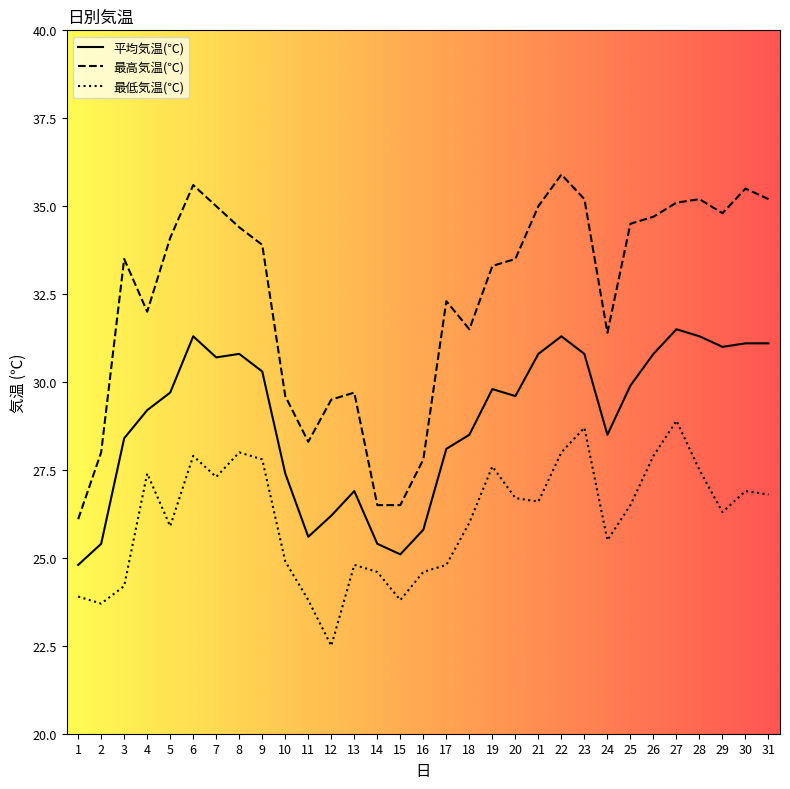

The 最高気温(℃) series shows 58.3 at 25. True or false?

False